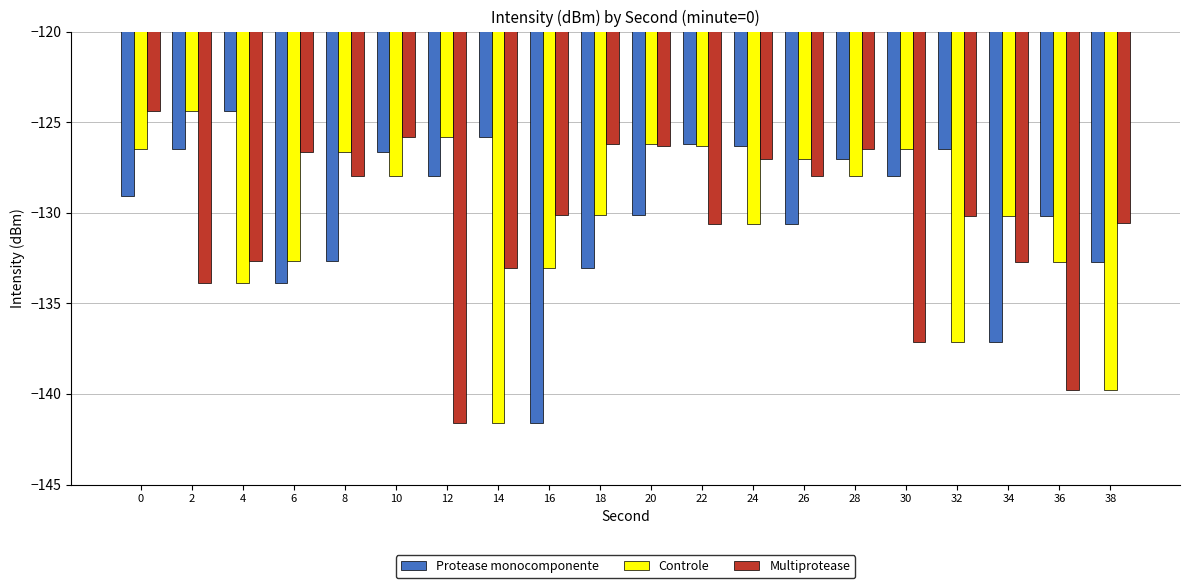

What is the difference between the Protease monocomponente values at 2 and 36?

3.7